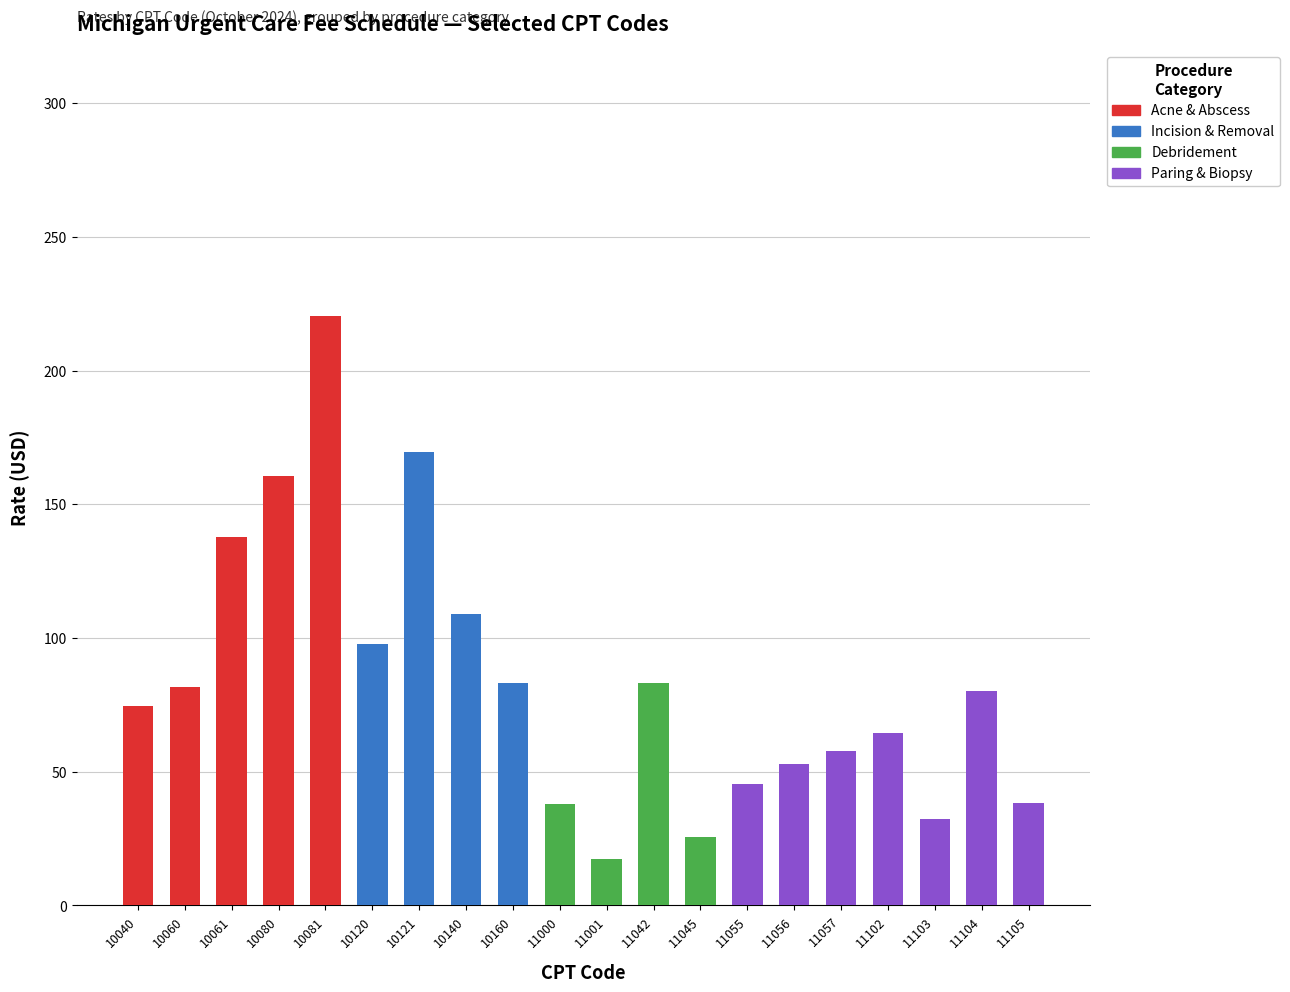

At which label does Acne & Abscess reach its peak?

10081